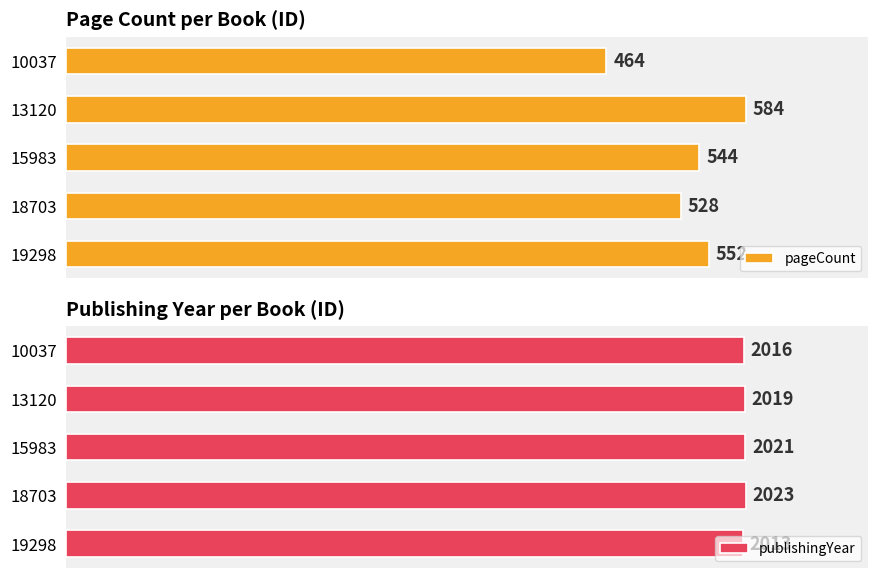

What is the average value?

2018